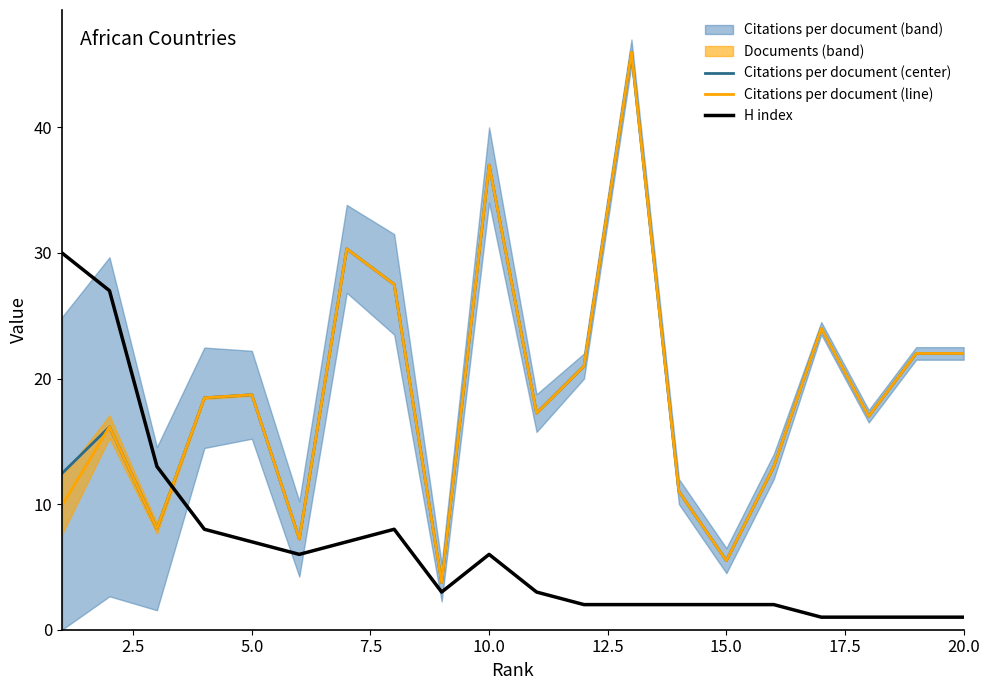

Is it true that H index equals 6.0 at 10.0?

True